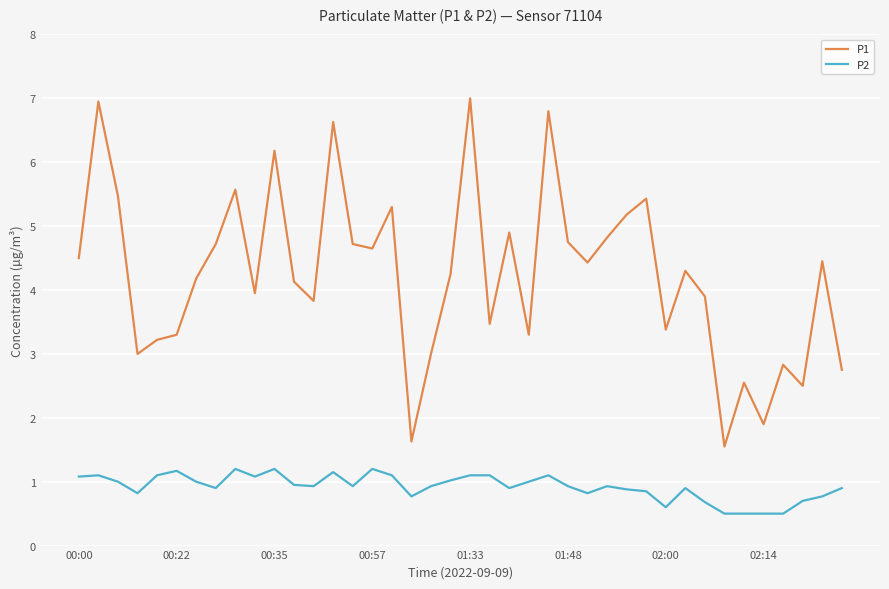

What is the maximum value for P2?

1.2